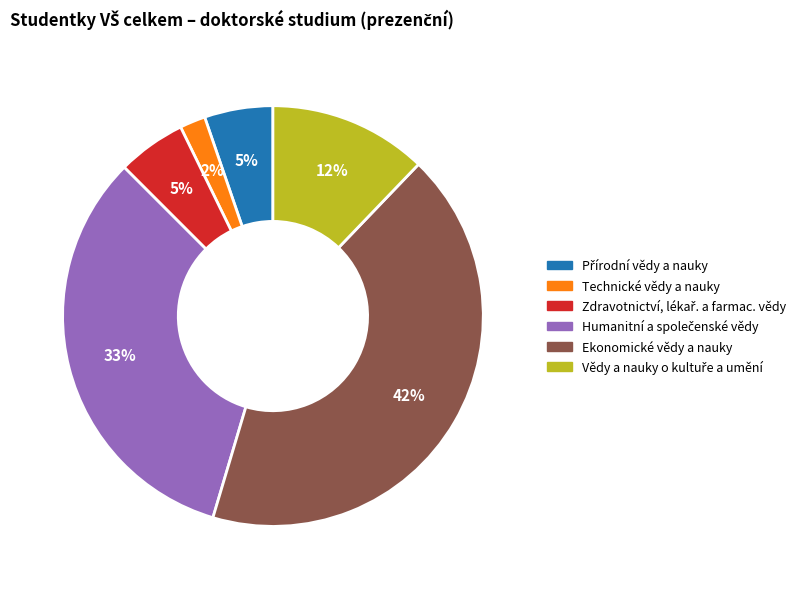

Does any single category account for the majority?

No